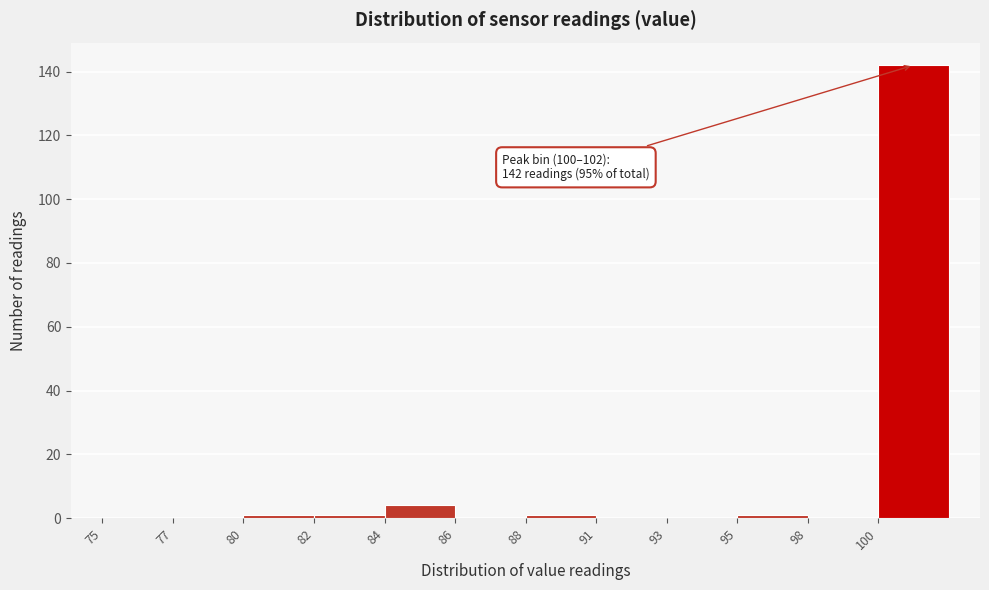

Reading left to right, what are all the values shown in this chart?

75=0	77=0	80=1	82=1	84=4	86=0	88=1	91=0	93=0	95=1	98=0	100=142